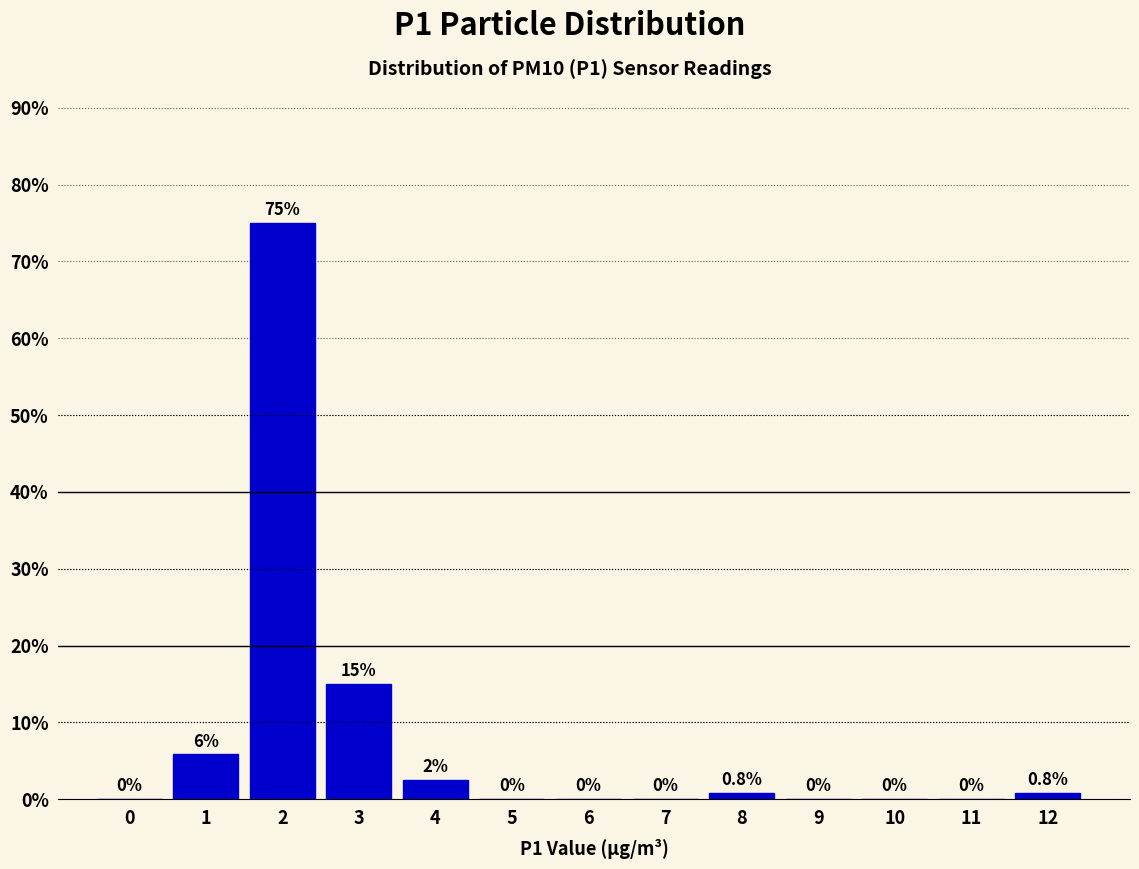

What is the maximum value shown in the chart?

75.0